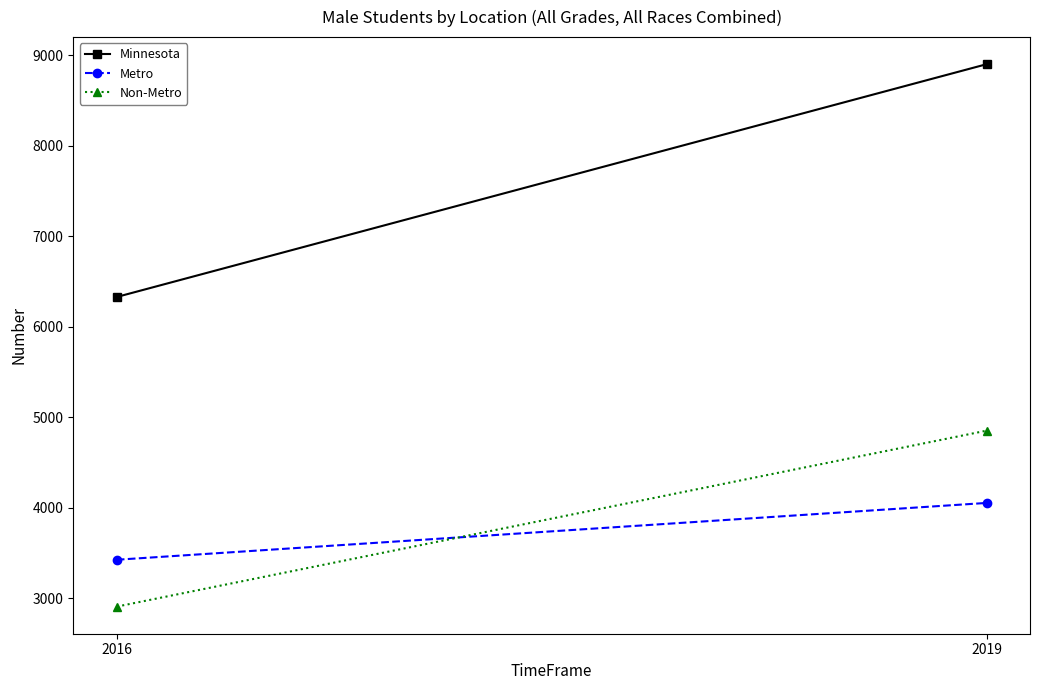

Rank the series by their maximum value, from lowest to highest.

Metro, Non-Metro, Minnesota